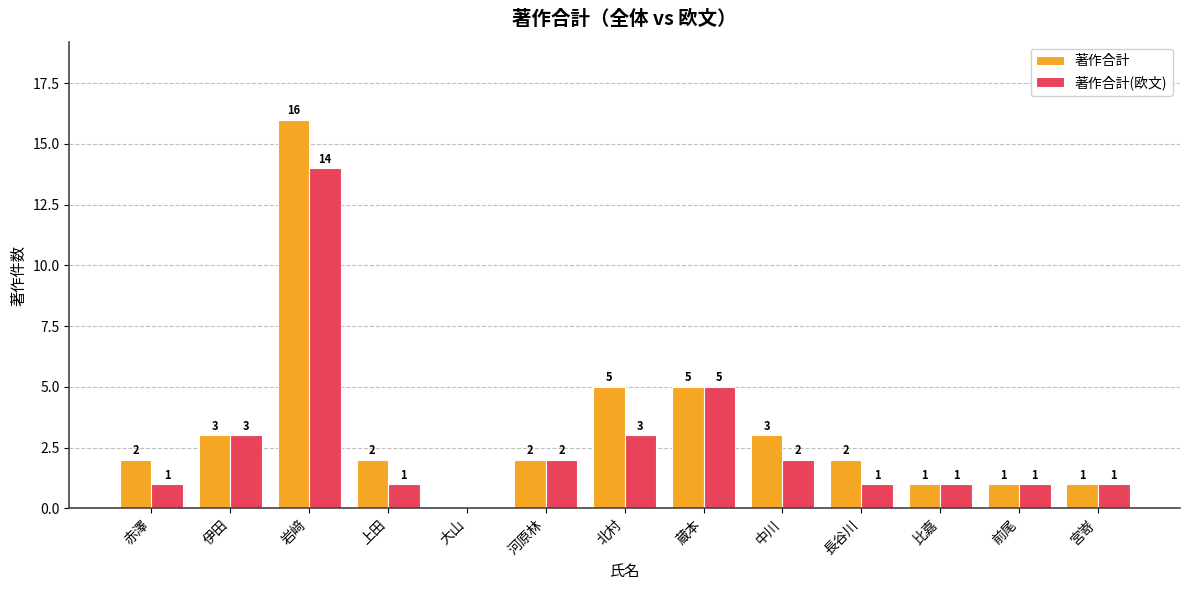

Which category has the highest value in the 著作合計(欧文) series?

岩﨑